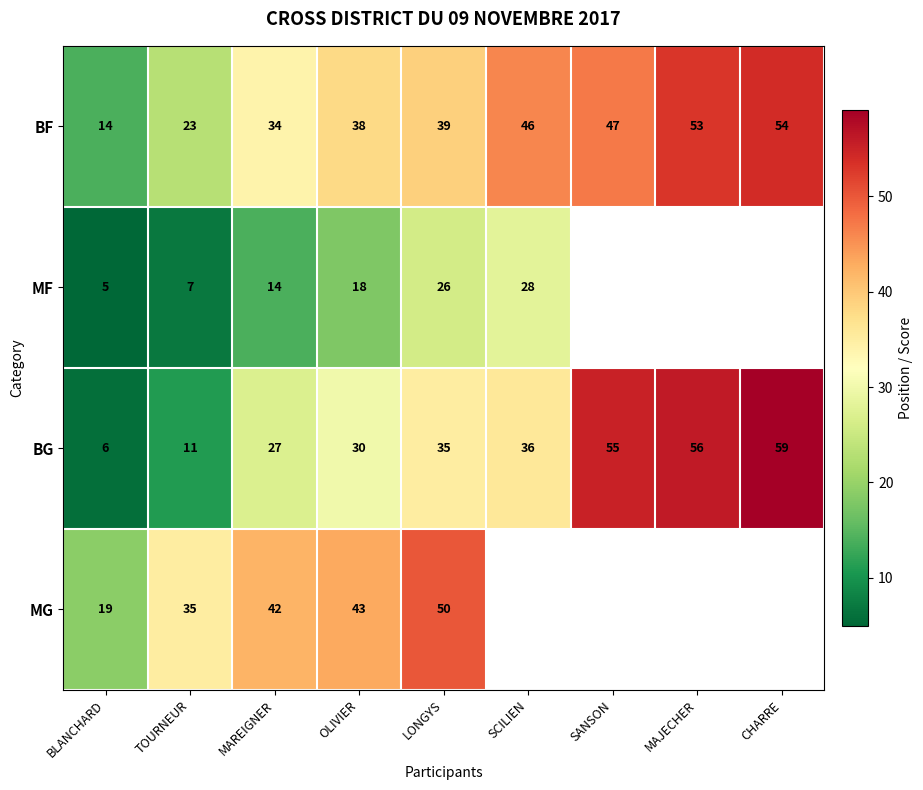

List the labels in order of BF value, largest first.

CHARRE, MAJECHER, SANSON, SCILIEN, LONGYS, OLIVIER, MAREIGNER, TOURNEUR, BLANCHARD